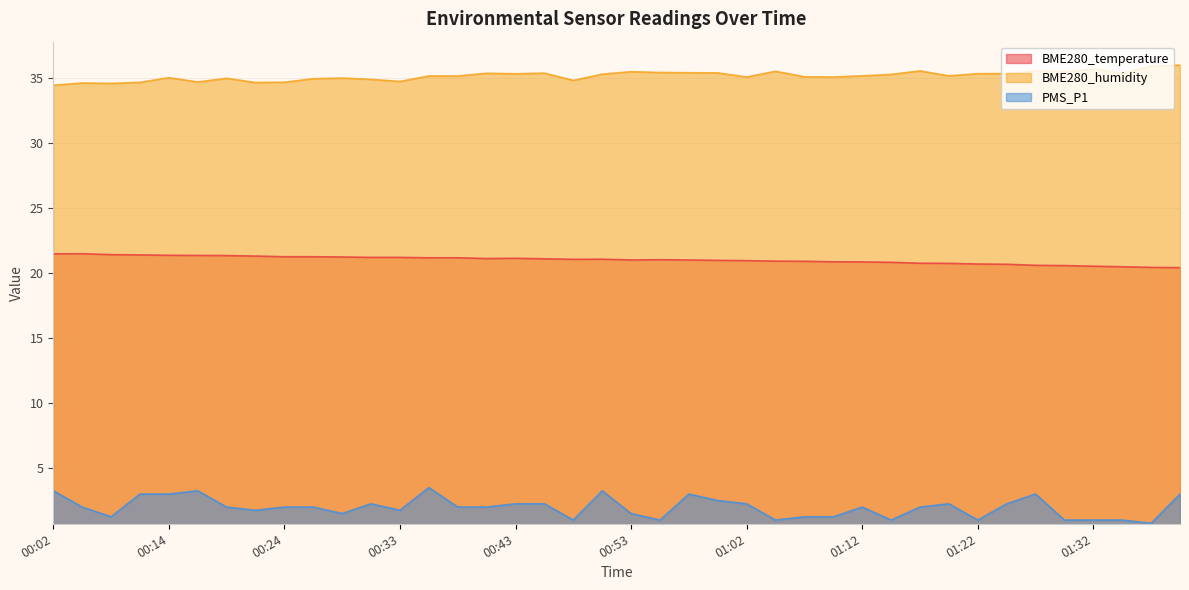

How many values in the PMS_P1 series exceed 2?

16